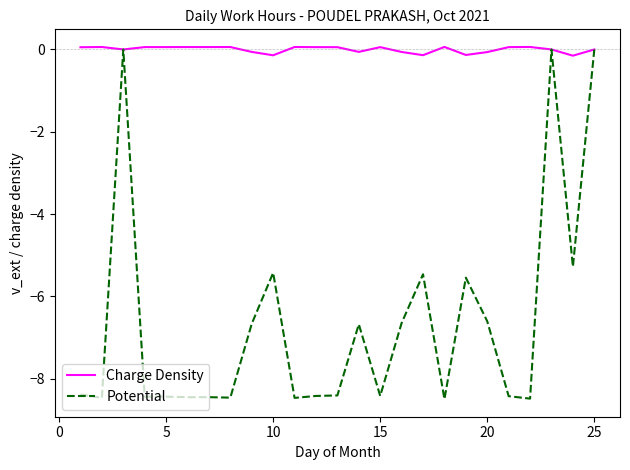

What is the smallest value displayed?

-8.5